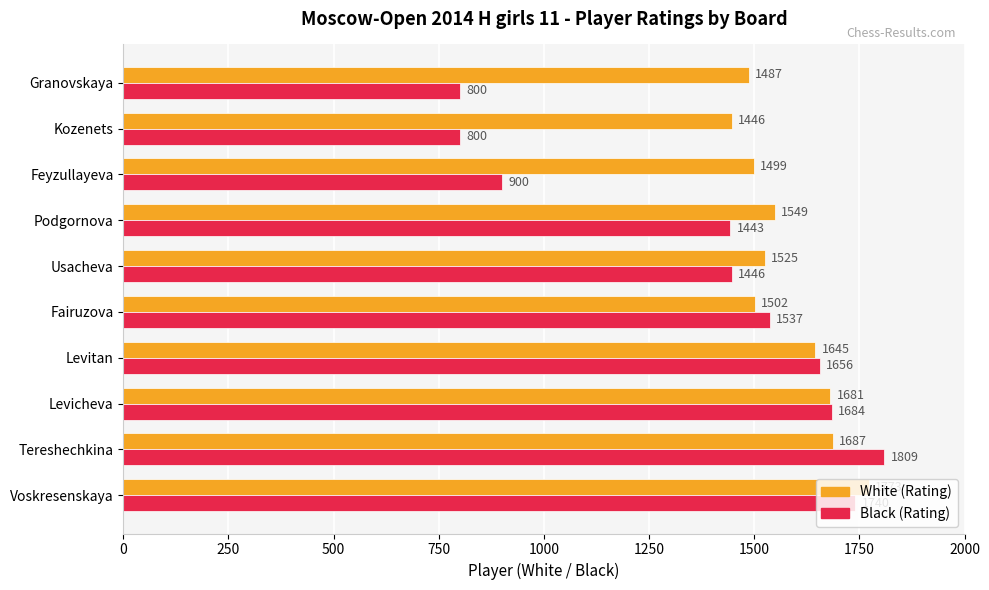

Where is White (Rating) nearest to the value 1609?

Levitan